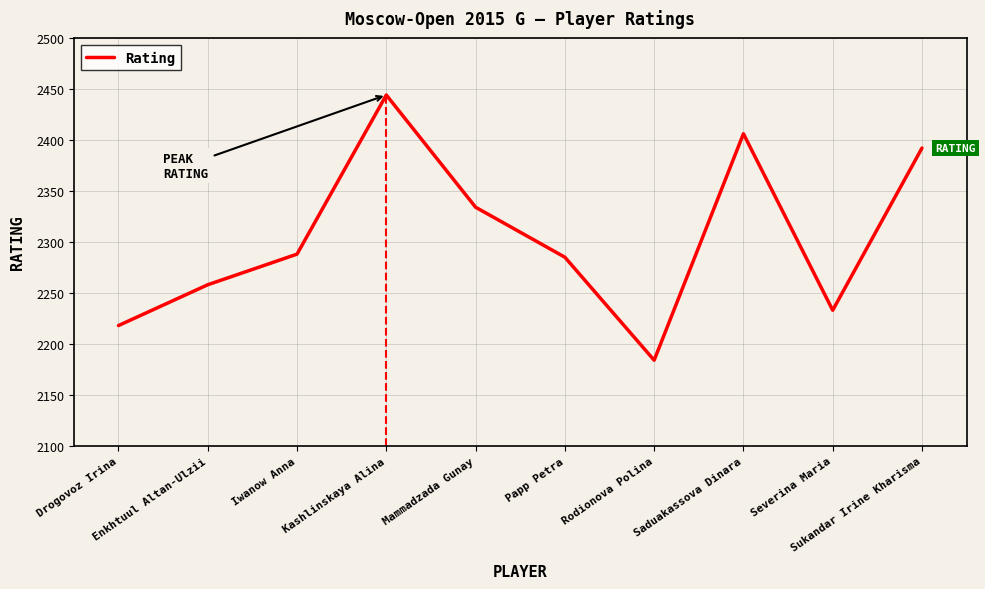

Count the number of data series in this chart.

1